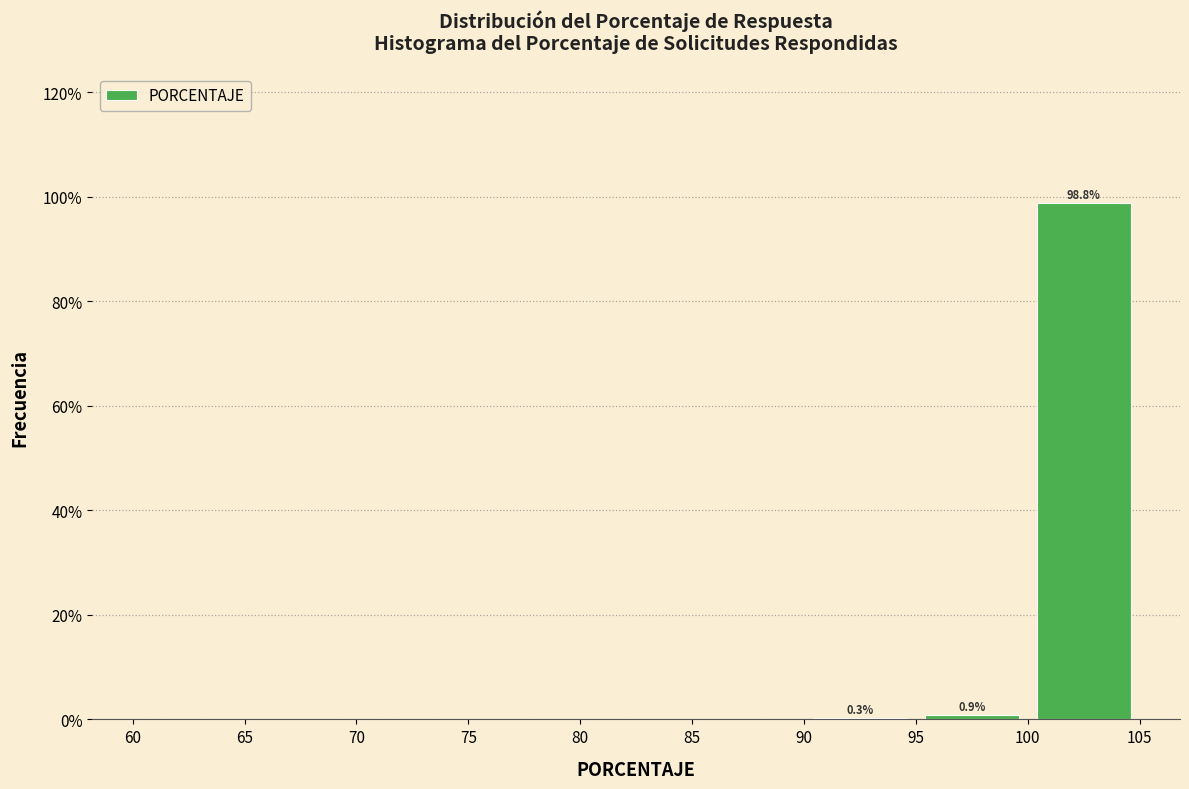

Which range on the x-axis has the tallest bar?

100 to 105